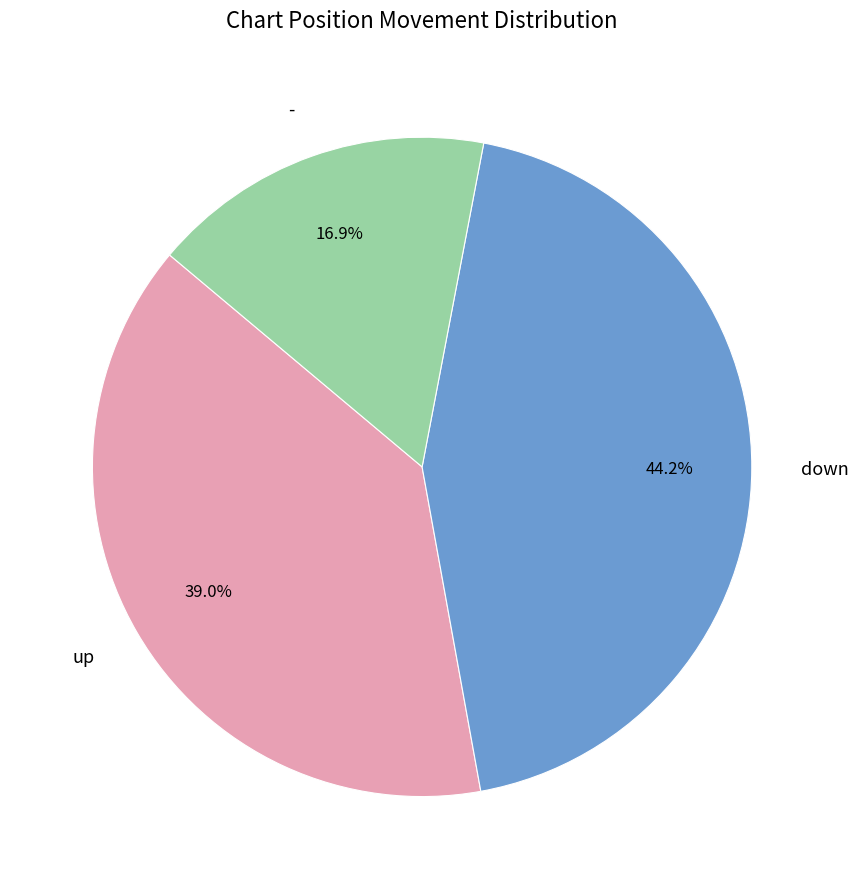

True or false: down accounts for 33% of the total.

False